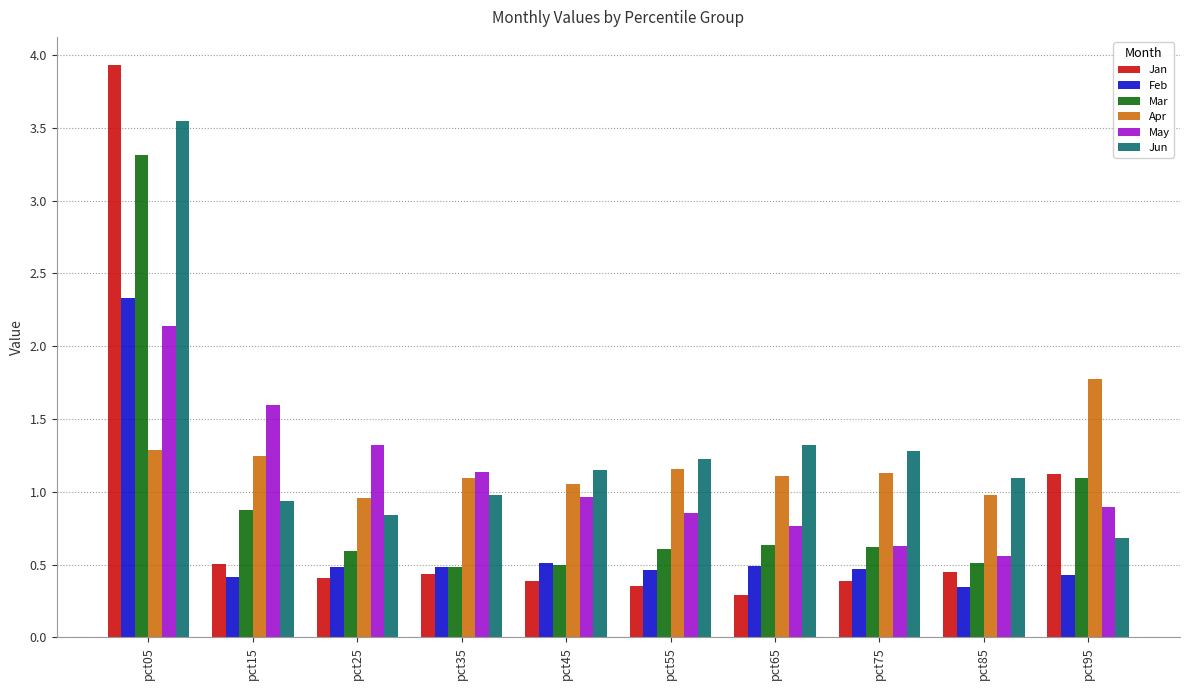

List the series in order of their peak value, lowest first.

Apr, May, Feb, Mar, Jun, Jan